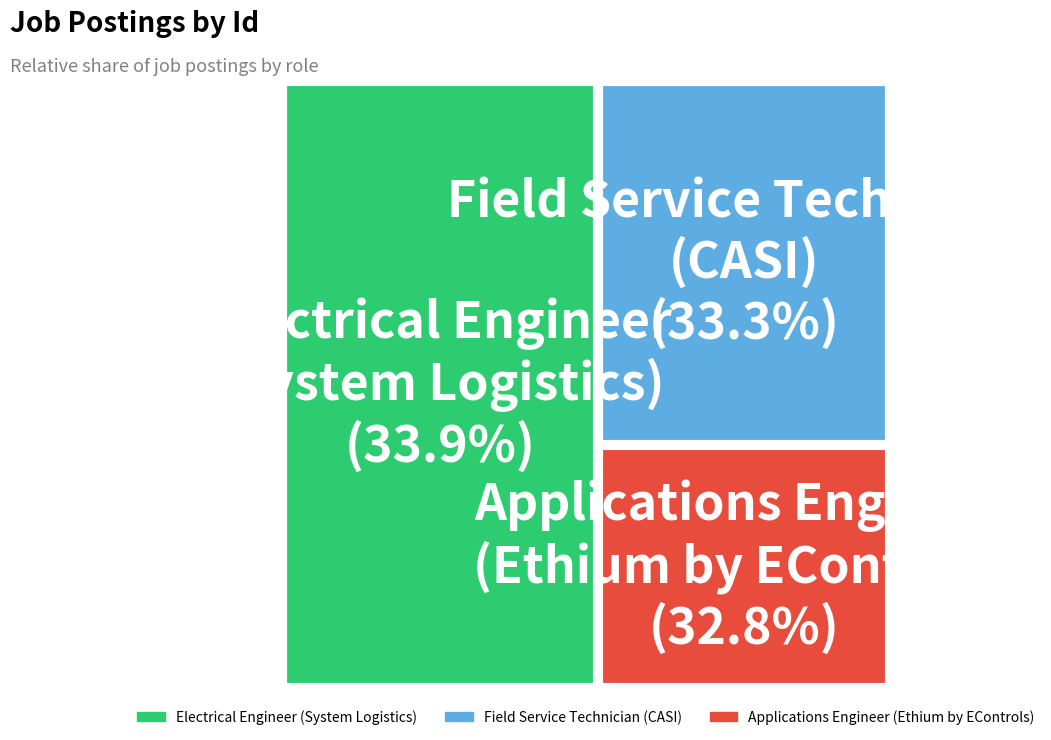

Which slice is the smallest?

Applications Engineer
(Ethium by EControls)